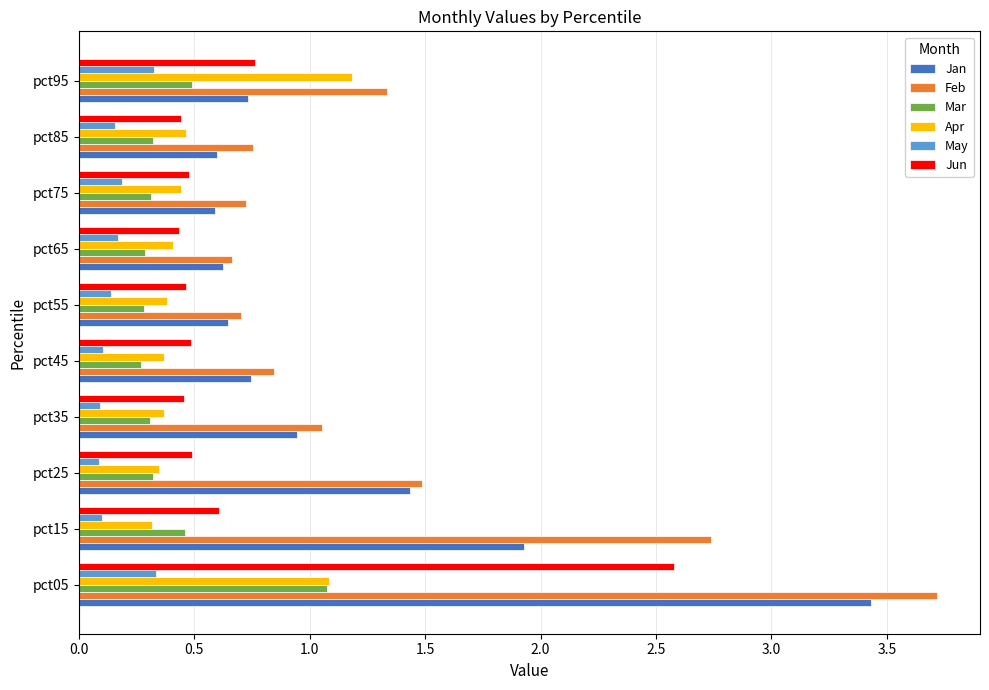

What is the sum of all May values?

1.7